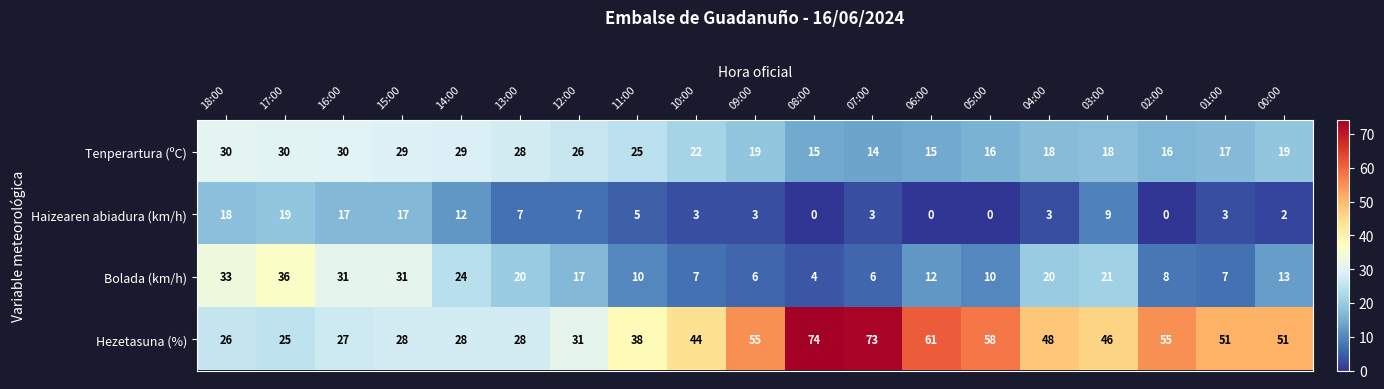

How many series are shown in this chart?

4